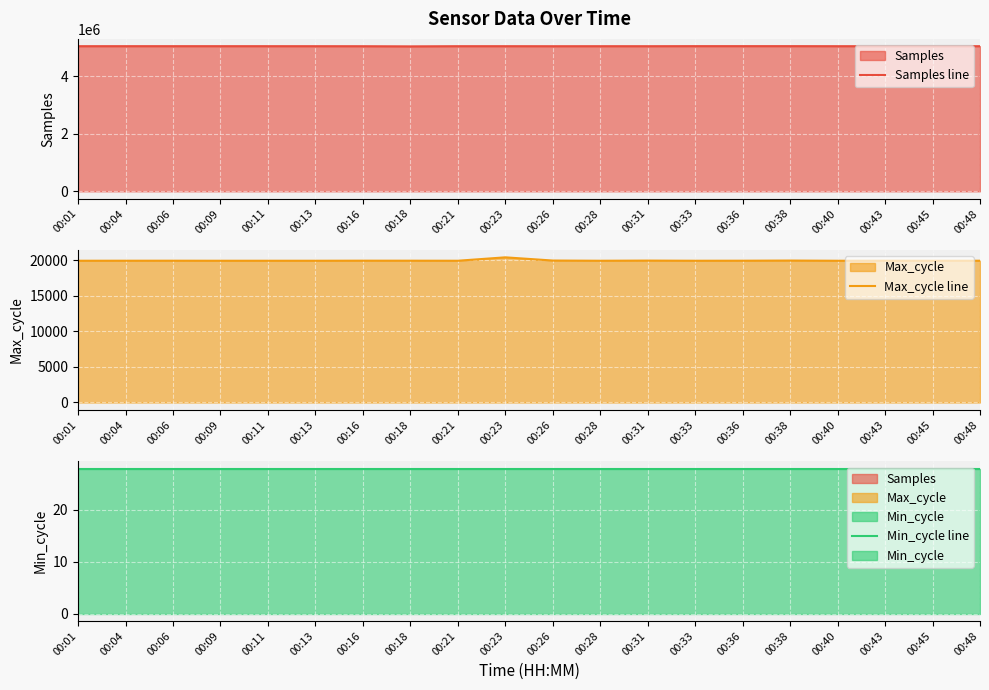

At how many categories does at least one series exceed 1674591?

20